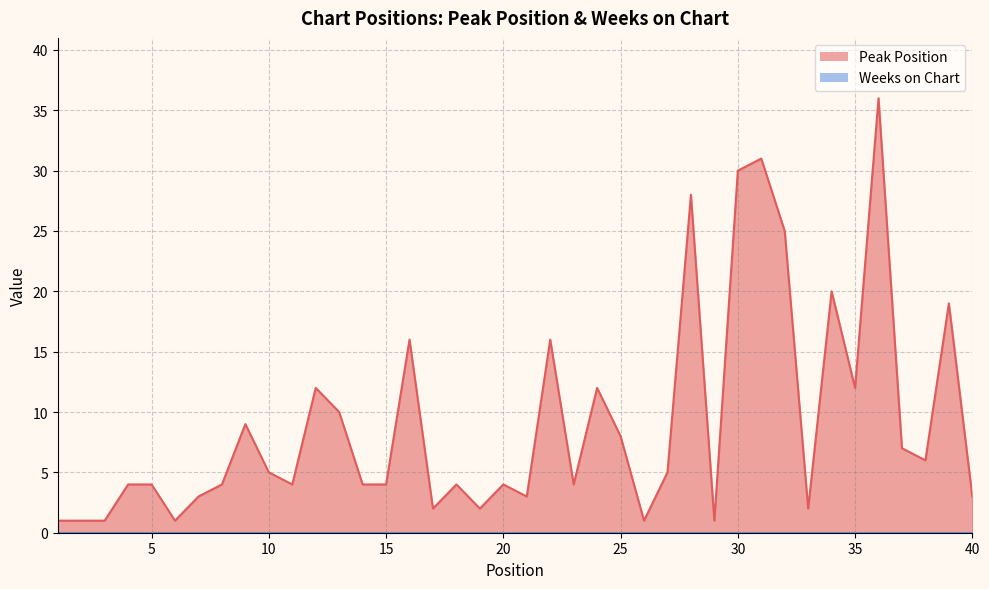

Where is the first local minimum?

6